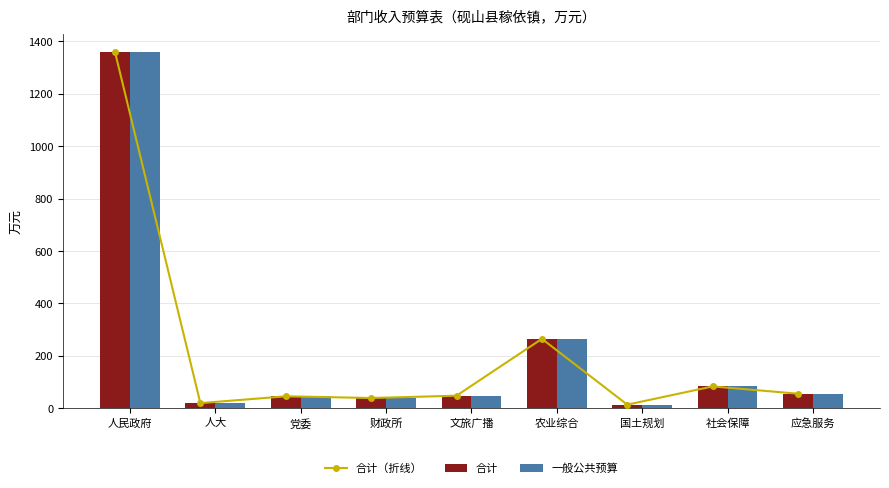

Which label corresponds to the largest value in the chart?

人民政府